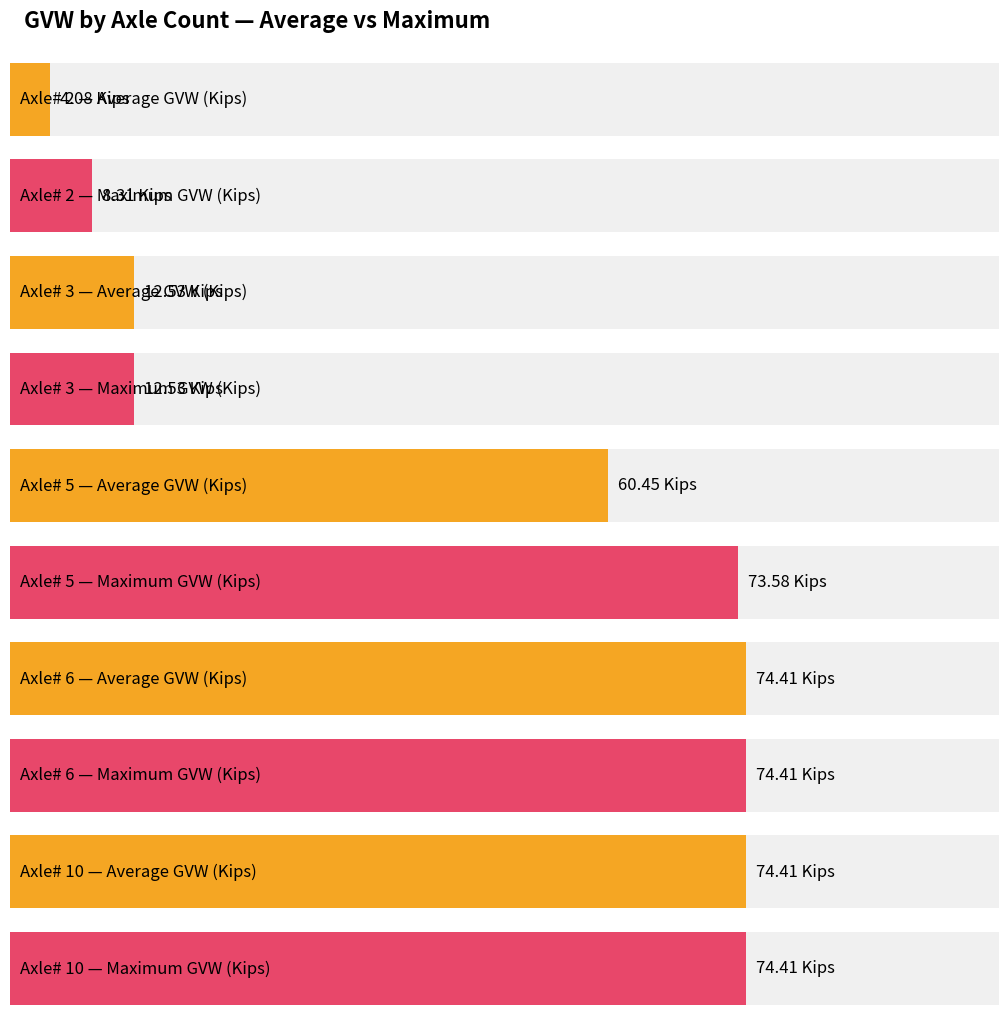

What is the difference between the maximum and minimum values in the Max GVW by Axle# series?

66.1